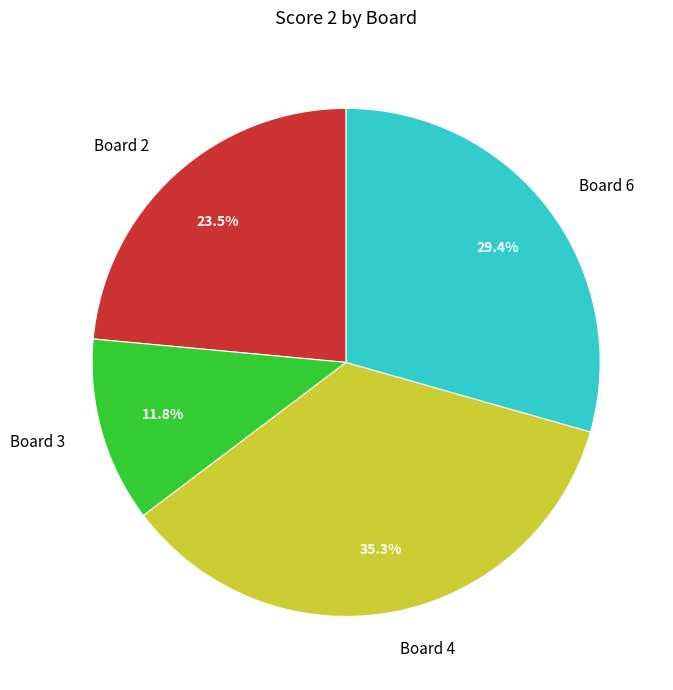

Approximately how many times larger is the value at Board 2 compared to Board 4?

0.7